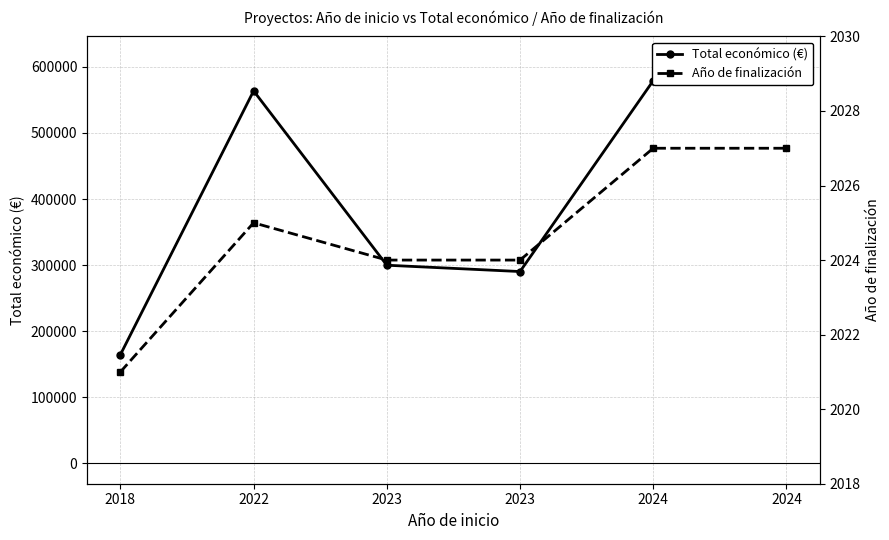

At how many categories does at least one series exceed 113847?

6